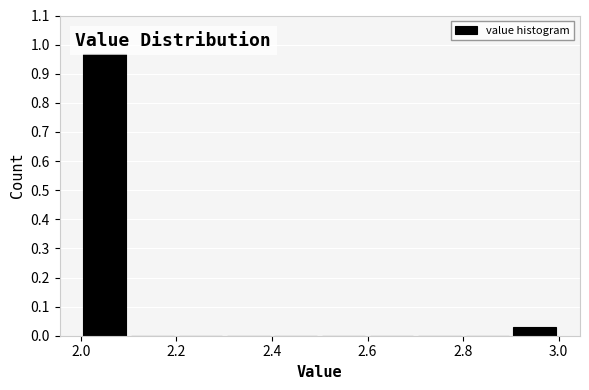

What is the height of the bar covering 2.9 to 3.0 on the x-axis? The values are not printed on the chart, so give them approximately, as read against the axis.

0.03